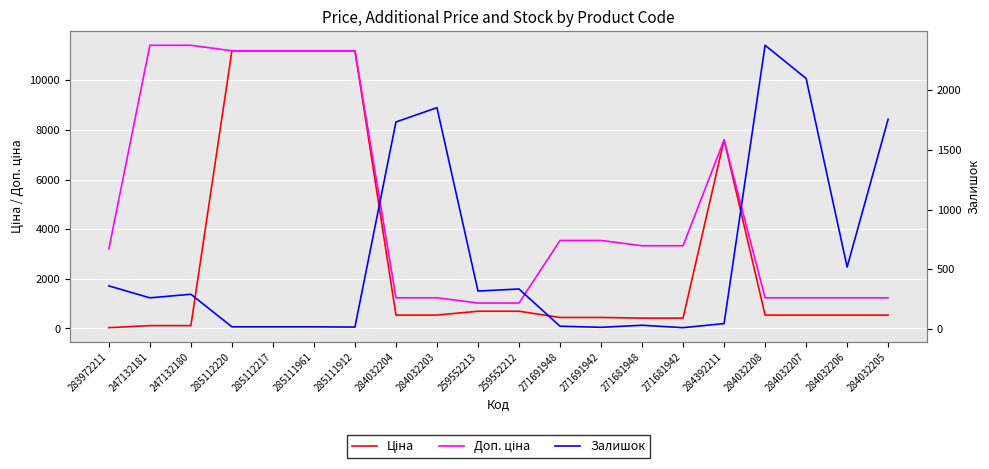

What is the maximum value shown in the chart?

11410.0